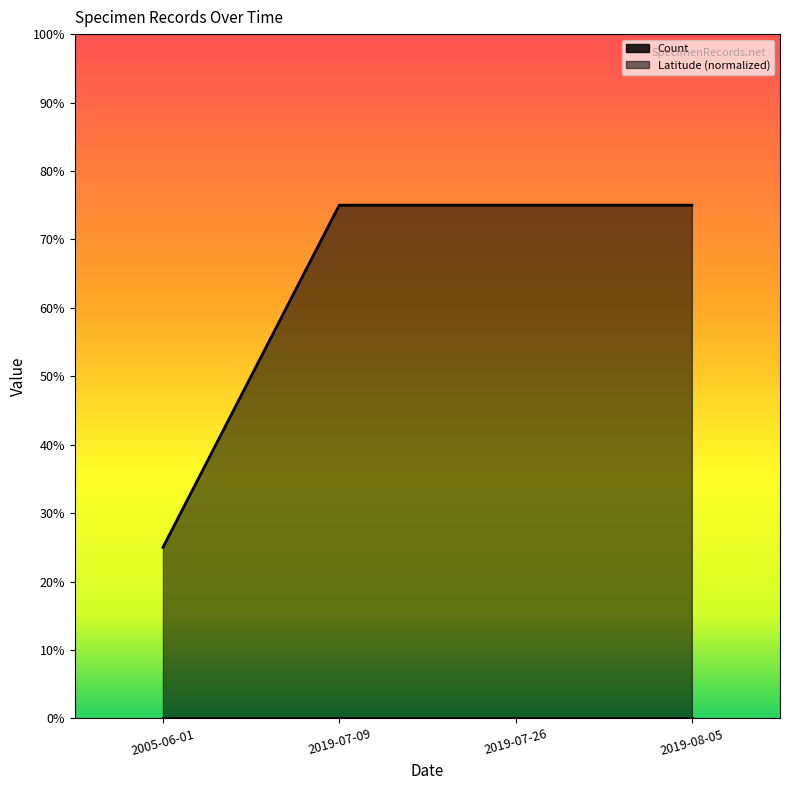

How many lines are shown in the chart?

1